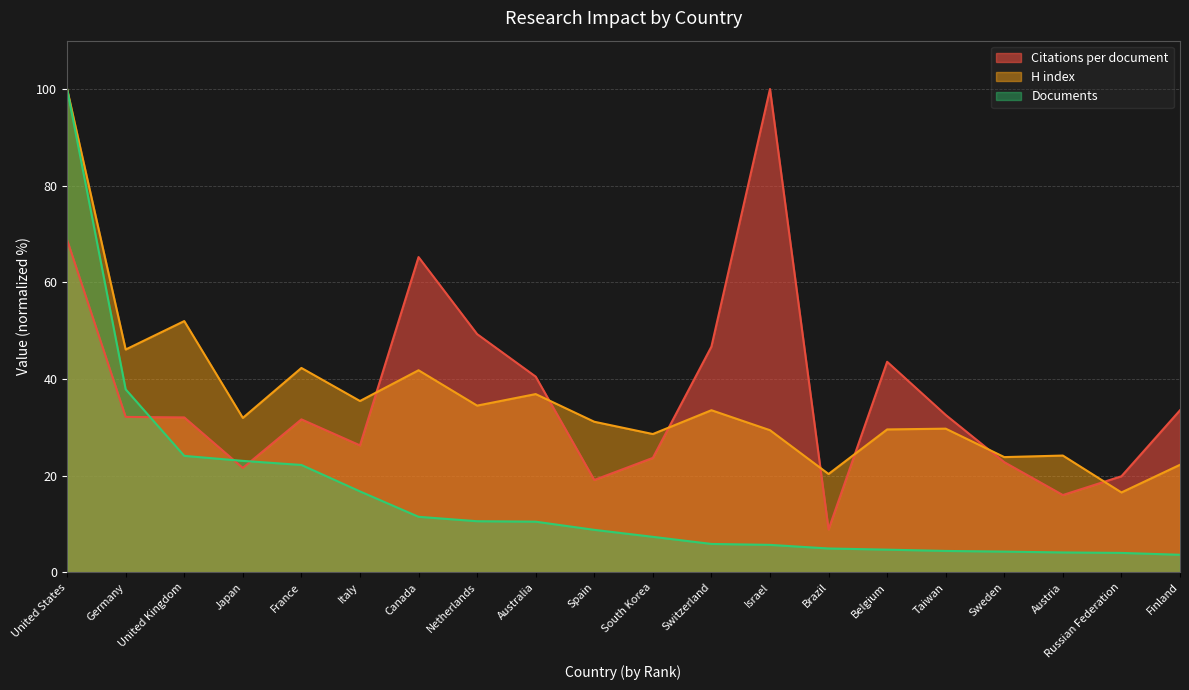

What is the difference between the highest and lowest values at Sweden?

19.6